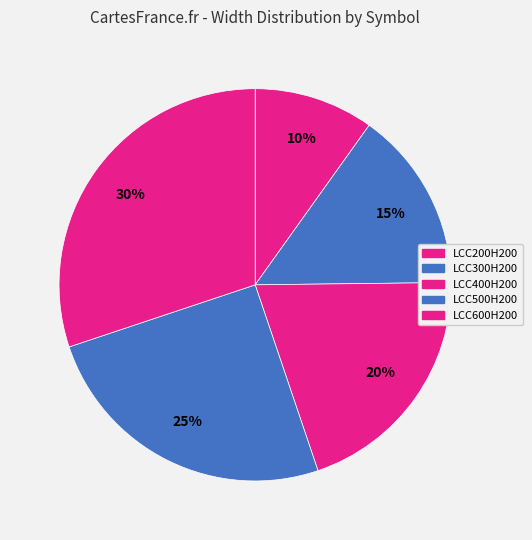

The LCC400H200 slice represents 20% of the pie. True or false?

True